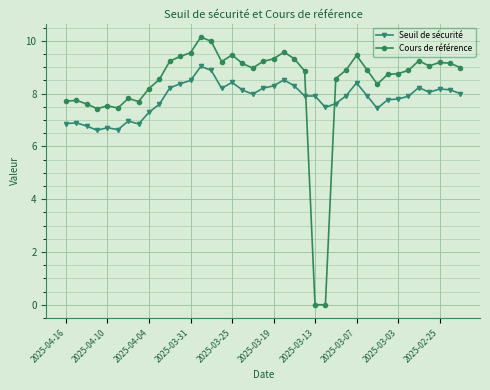

How many data points does each series have?

39